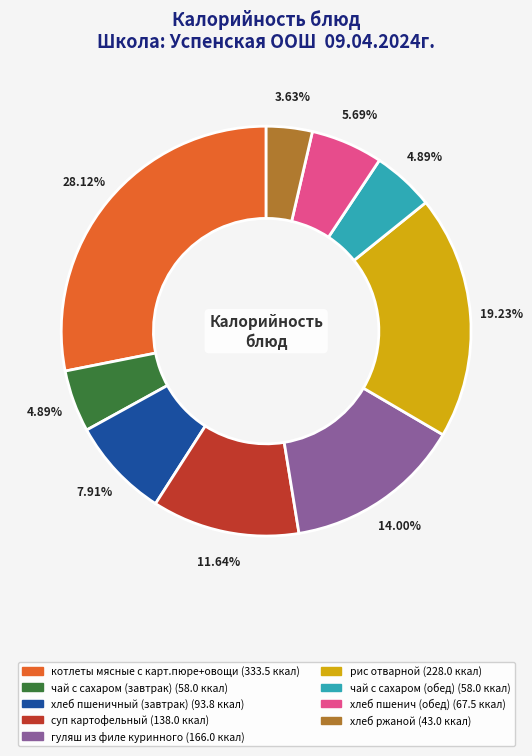

Which slice is the largest?

котлеты мясные с карт.пюре+овощи